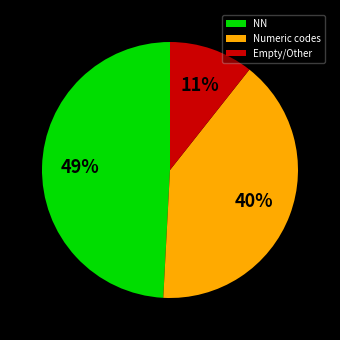

Is there a majority slice in this chart?

No